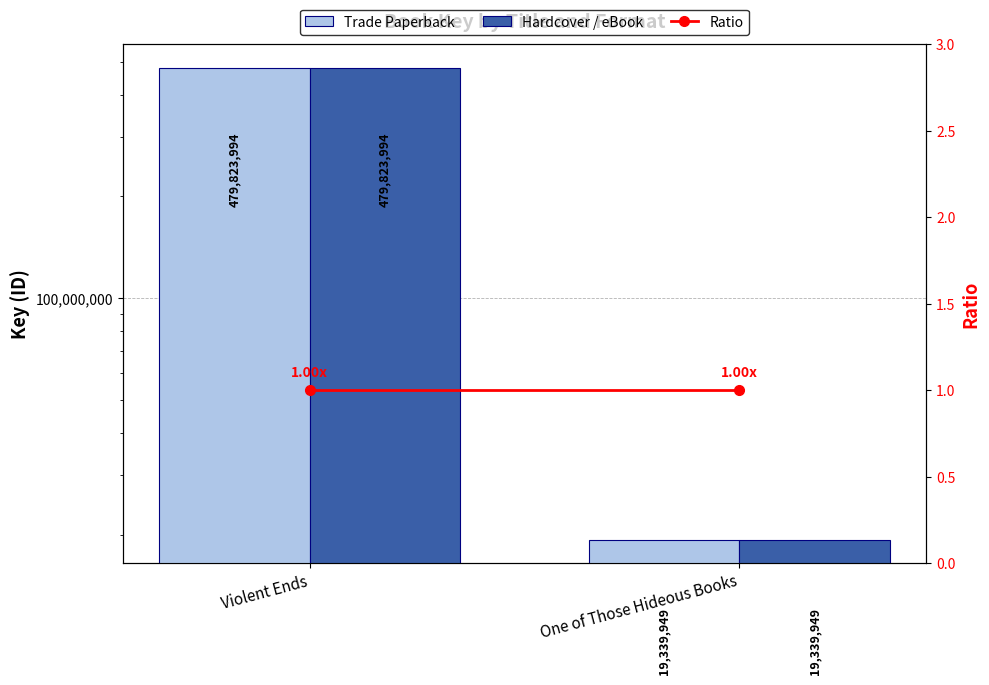

What is the value of the Trade Paperback bar at the 1st from the left?

479823994